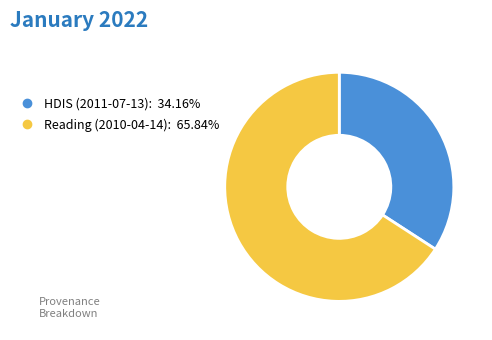

Combined, do HDIS (2011-07-13) and Reading (2010-04-14) account for over 50%?

Yes